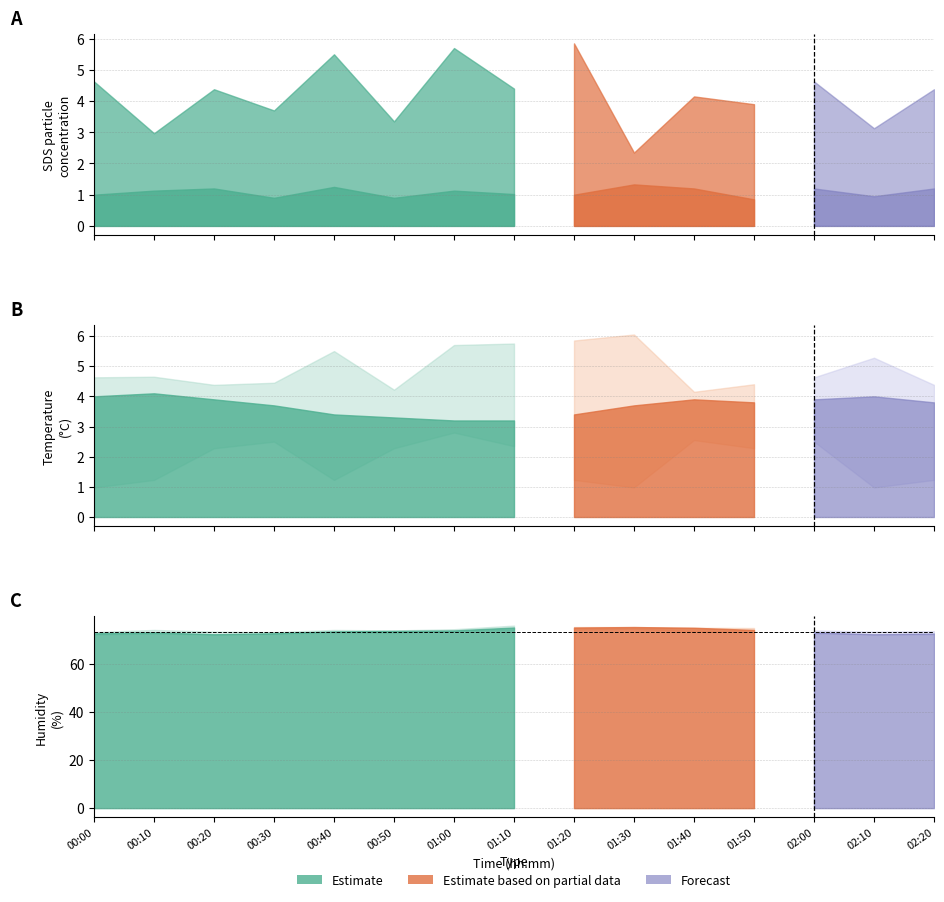

Does the chart display data point markers on the line(s)?

No